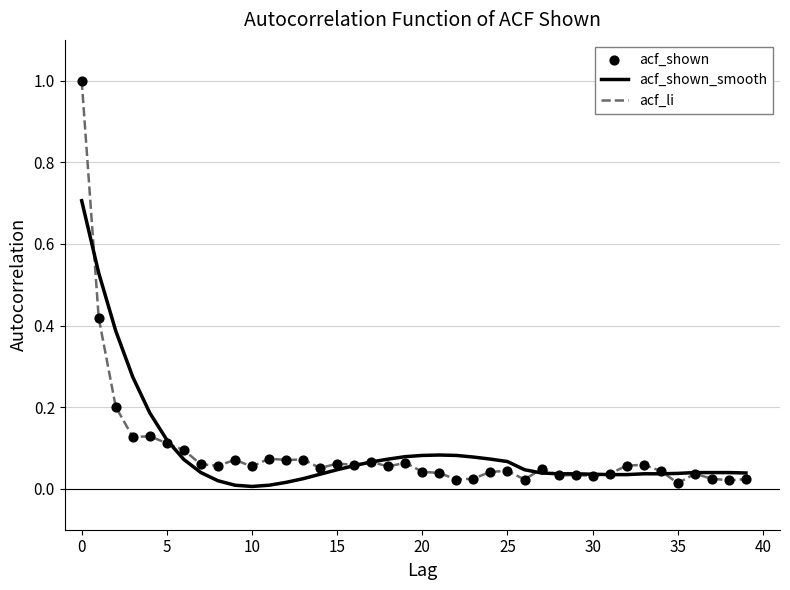

Which series has the largest range (max minus min)?

acf_li